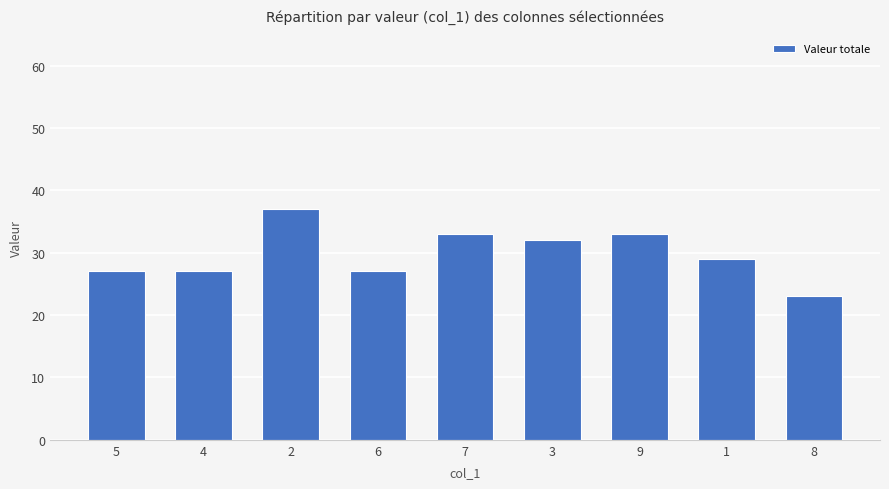

Is it true that the value at 9 is 33?

True